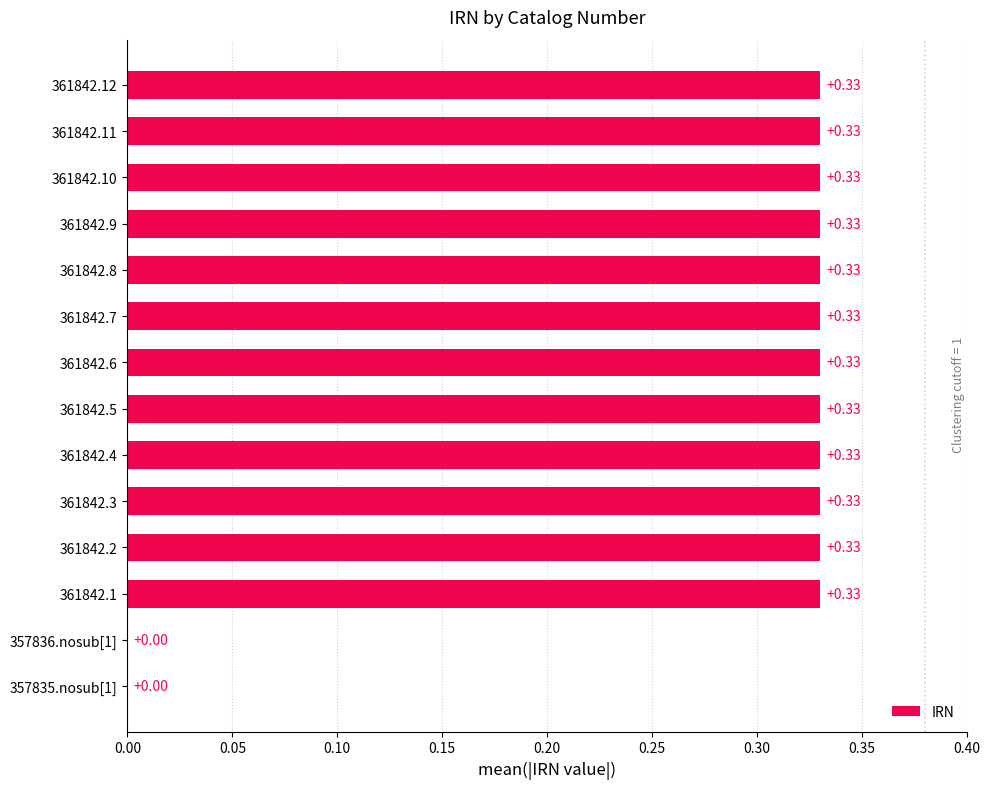

What is the change in value from 357835.nosub[1] to 361842.4?

+0.3